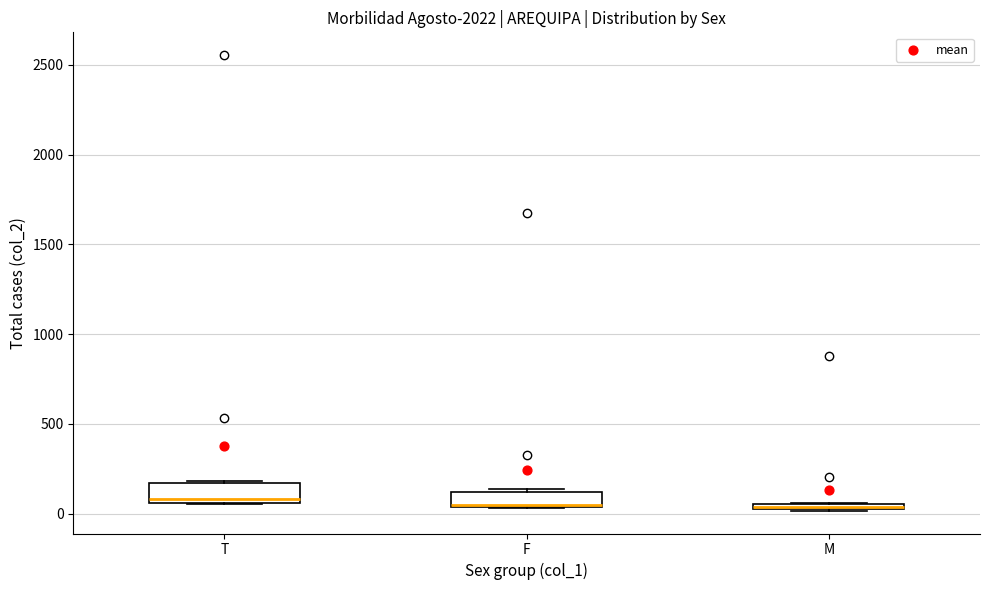

Where is the upper edge of the box for M on the y-axis? The values are not printed on the chart, so give them approximately, as read against the axis.

50